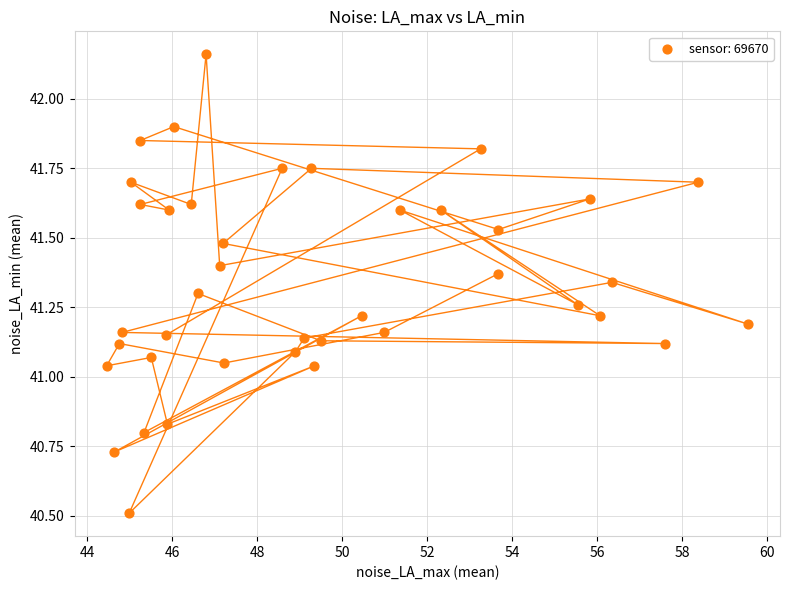

What is the range of X values (max minus min)?

15.1